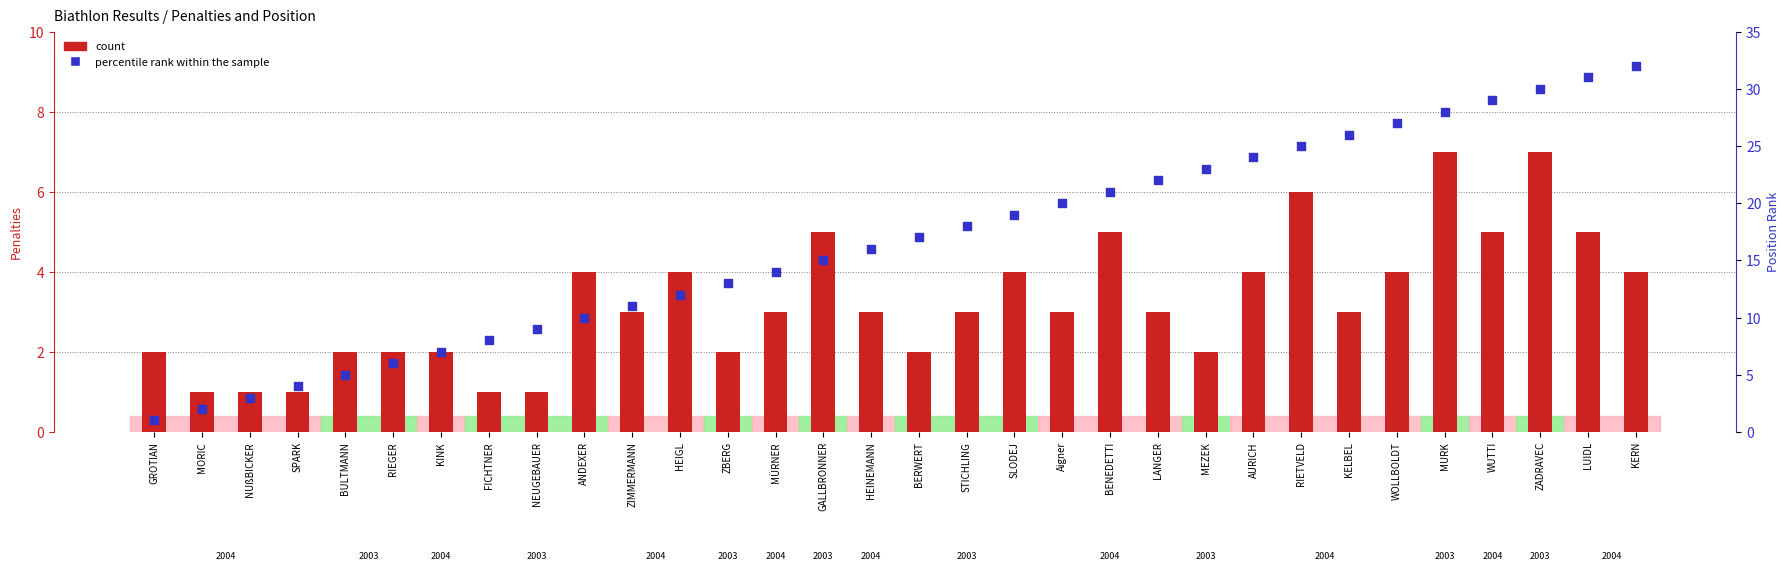

What is the total value across all series at Aigner?

23